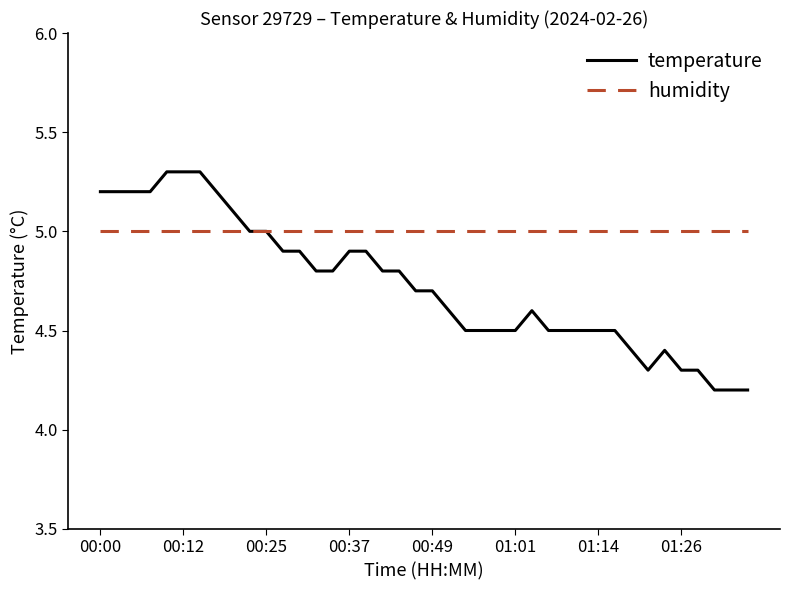

What is the highest value of the temperature series?

5.3